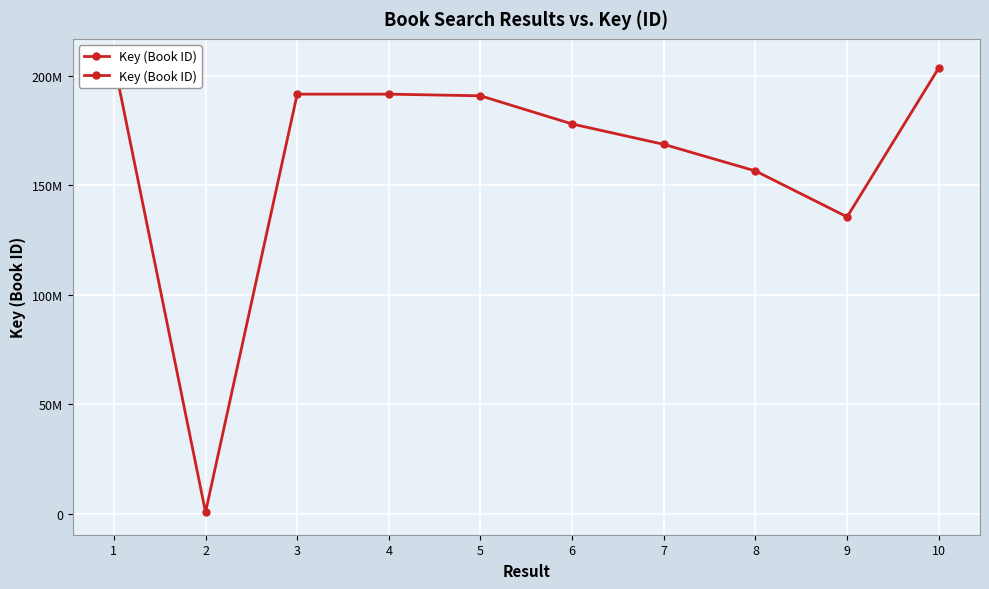

The chart shows a value of 108606234 at 4. True or false?

False